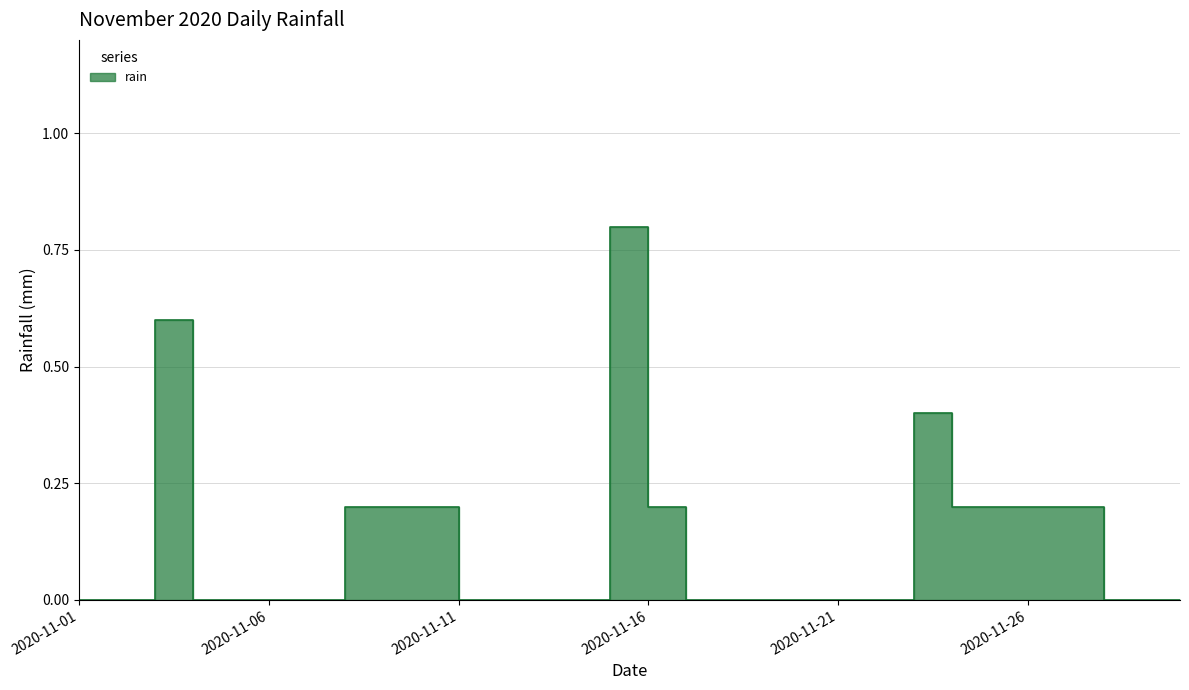

True or false: the data shows 0.0 at 2020-11-22.

True